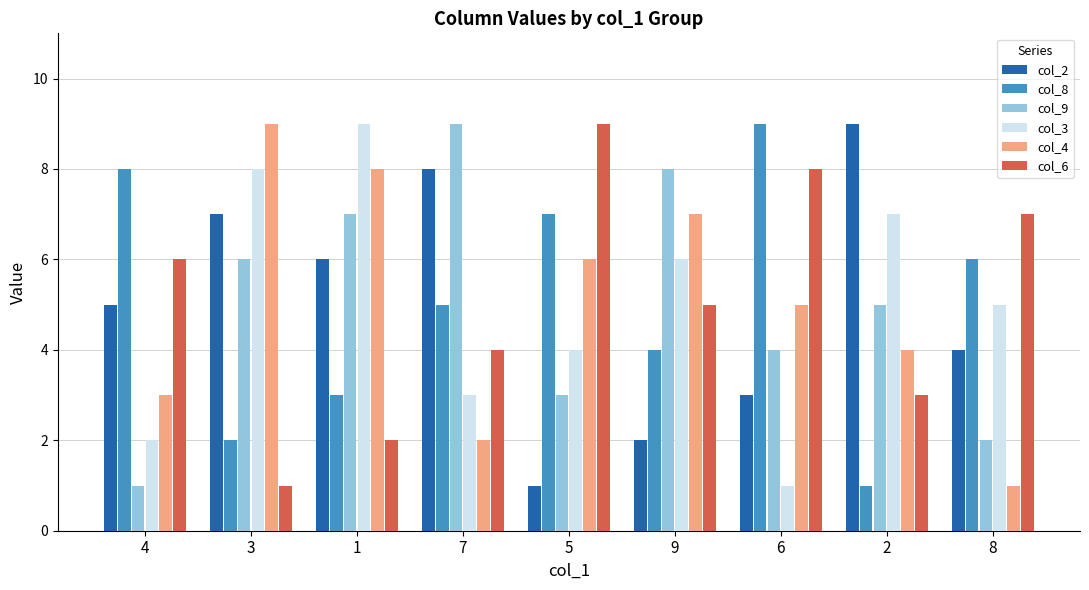

What are all the series names shown in the legend?

col_2, col_8, col_9, col_3, col_4, col_6